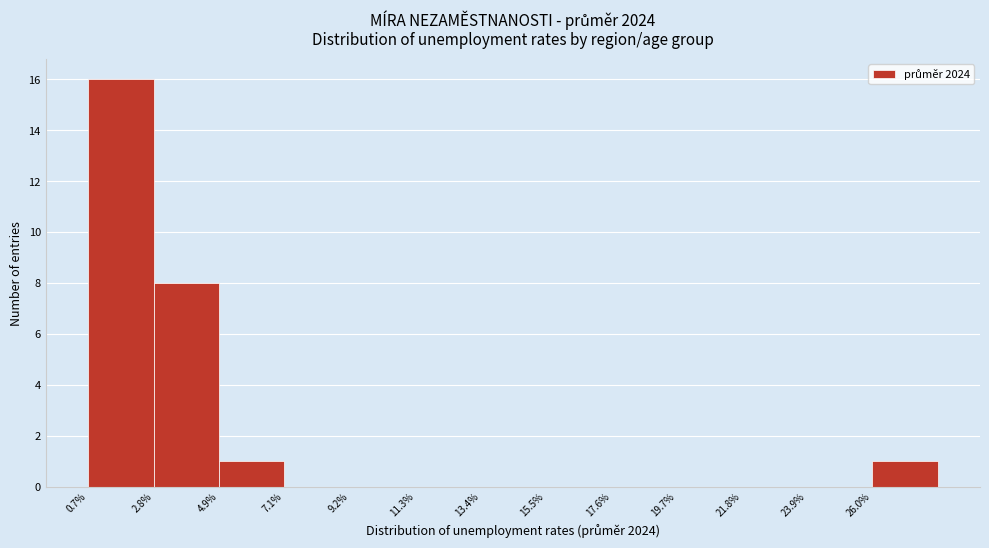

How tall is the bar that spans 26.0 to 28.0 on the x-axis? Neither the bar edges nor the heights are printed on the chart, so give them approximately, as read against the axes.

1